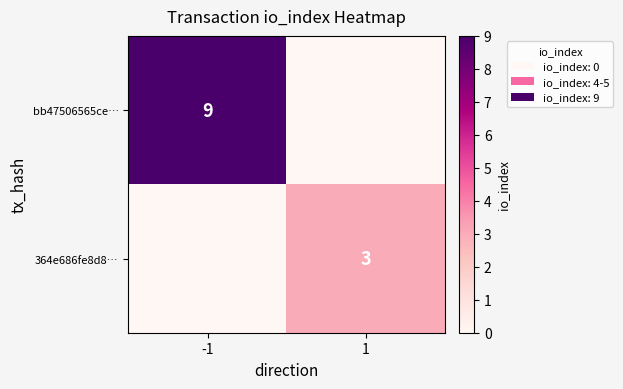

True or false: bb47506565ce… has a value of 9 at -1.

True